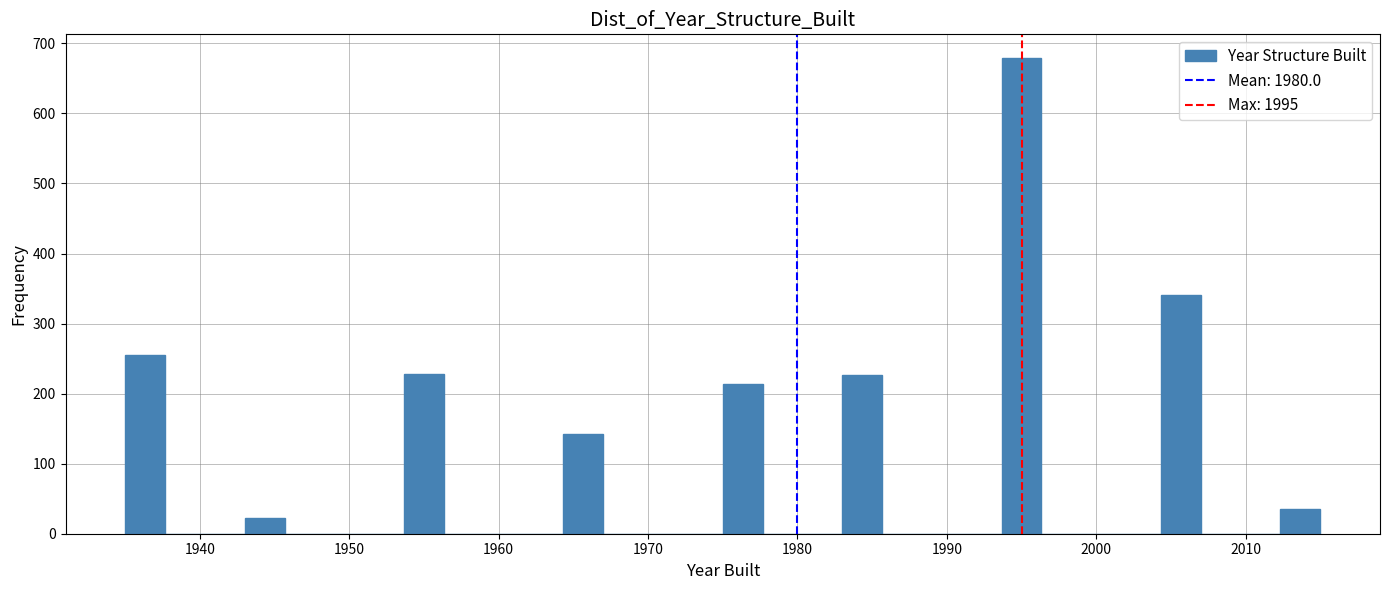

Read against the x-axis, roughly where is the centre of the tallest bar?

1995